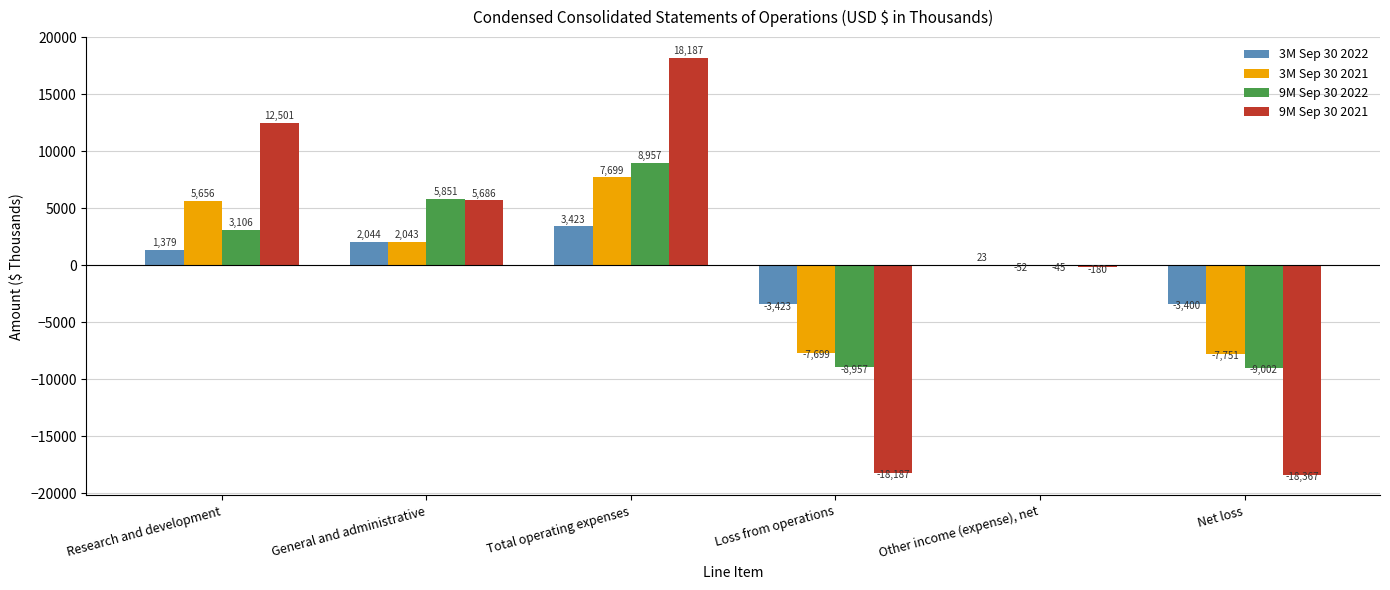

What is the sum of the 9M Sep 30 2021 values at Other income (expense), net and Loss from operations?

-18367